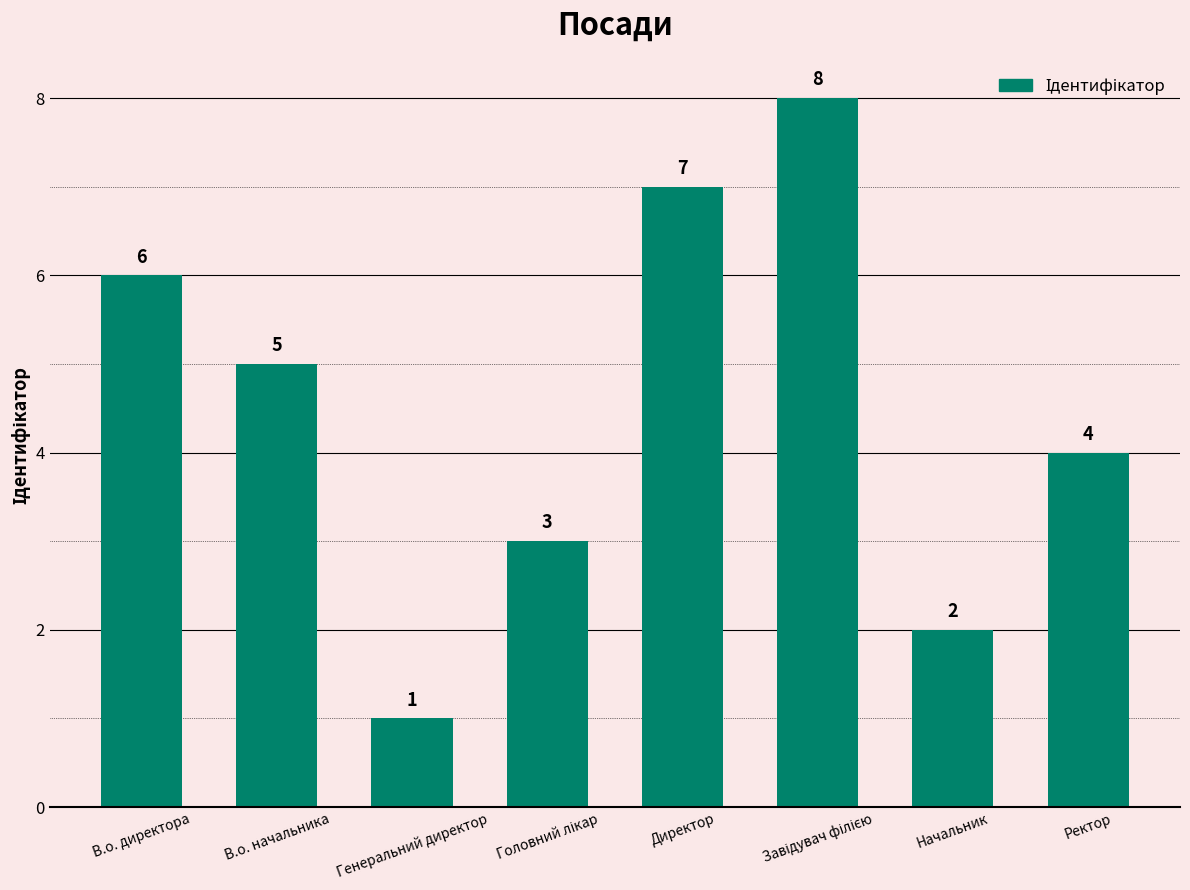

What position from the right is Генеральний директор?

6